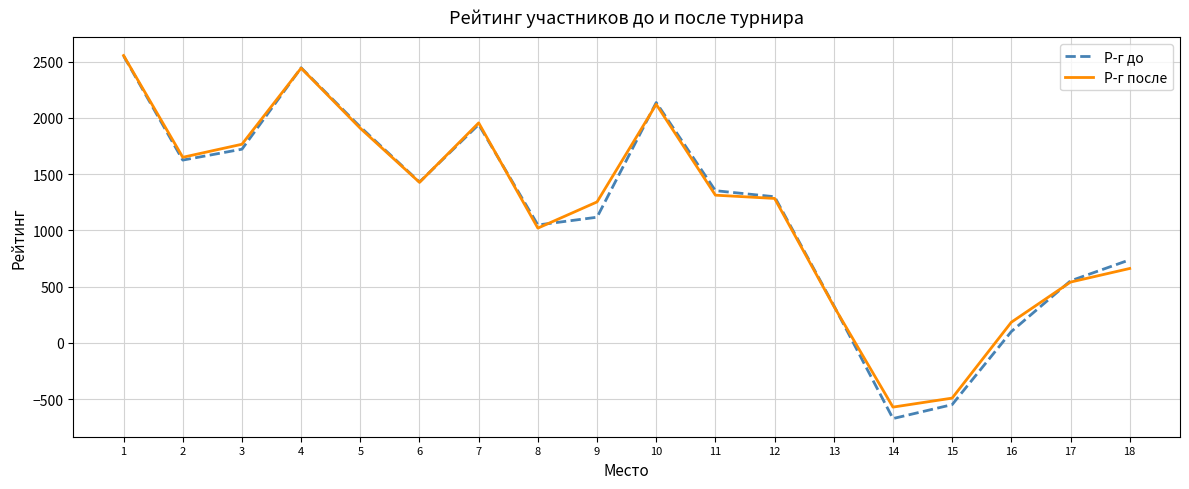

How many lines are shown in the chart?

2